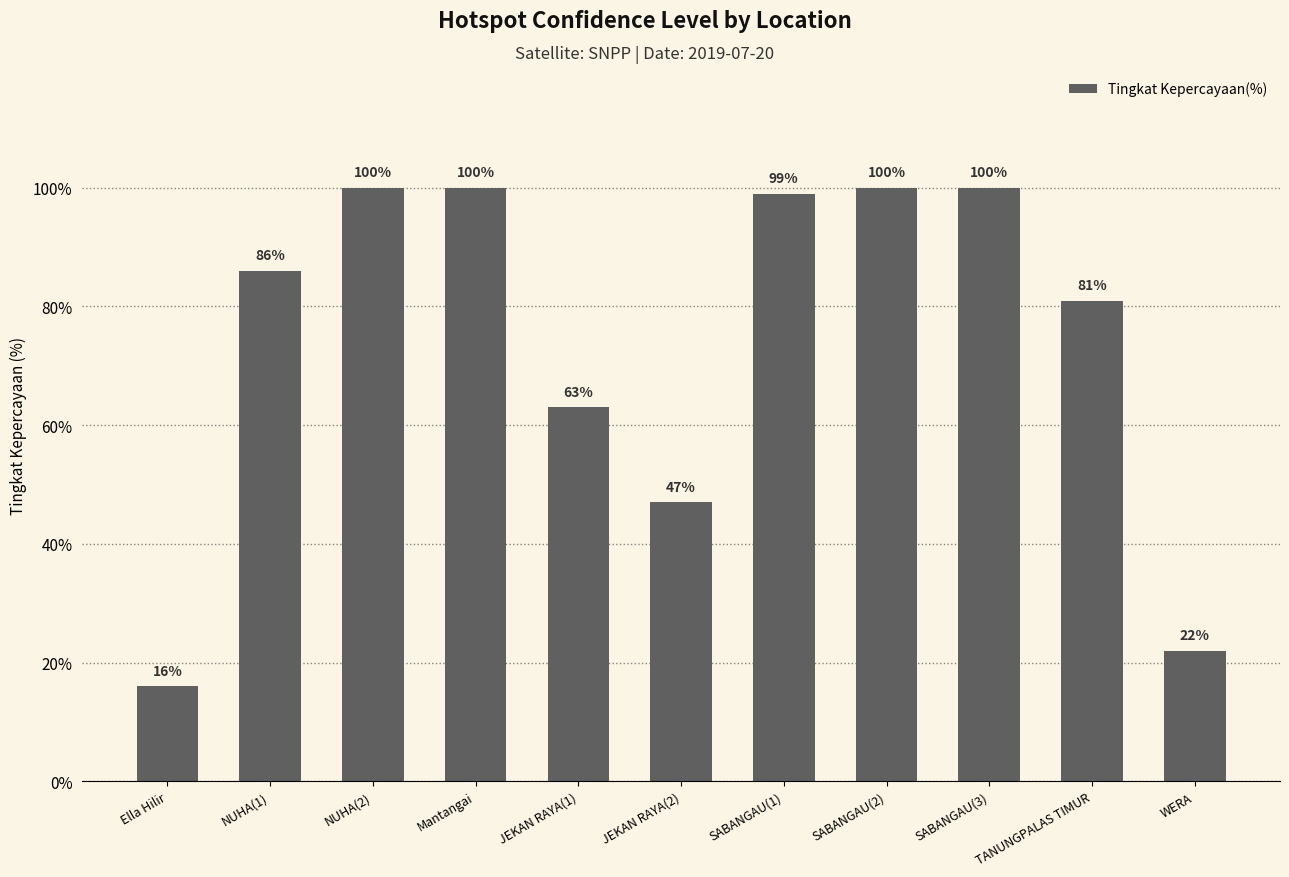

What is the change in value from Ella Hilir to JEKAN RAYA(1)?

+47